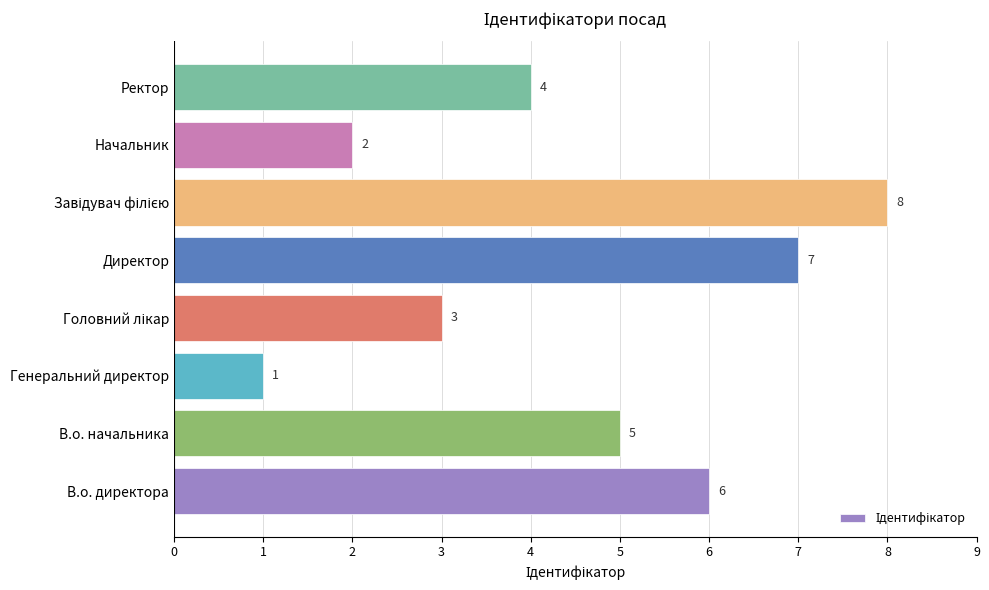

True or false: the data shows 3 at В.о. директора.

False